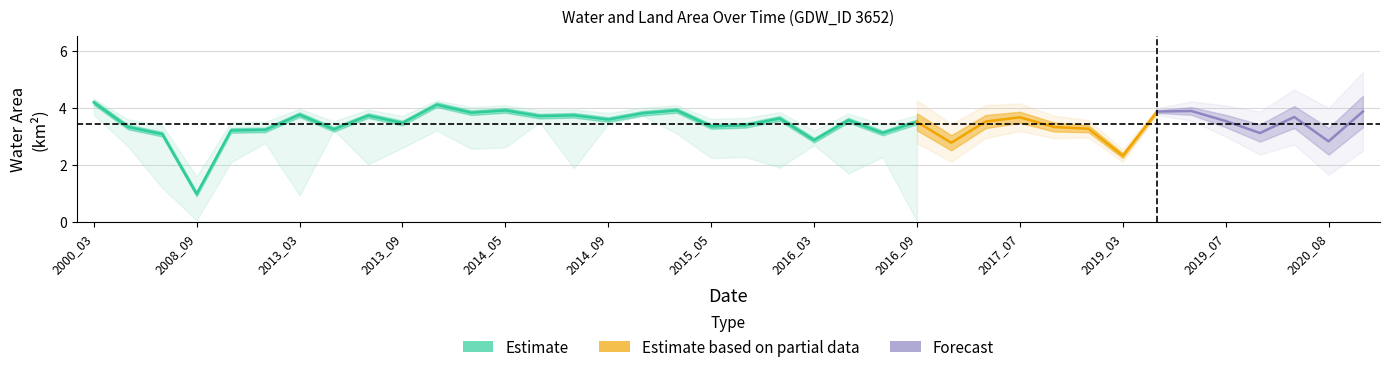

How many data points in landArea are less than 1?

1